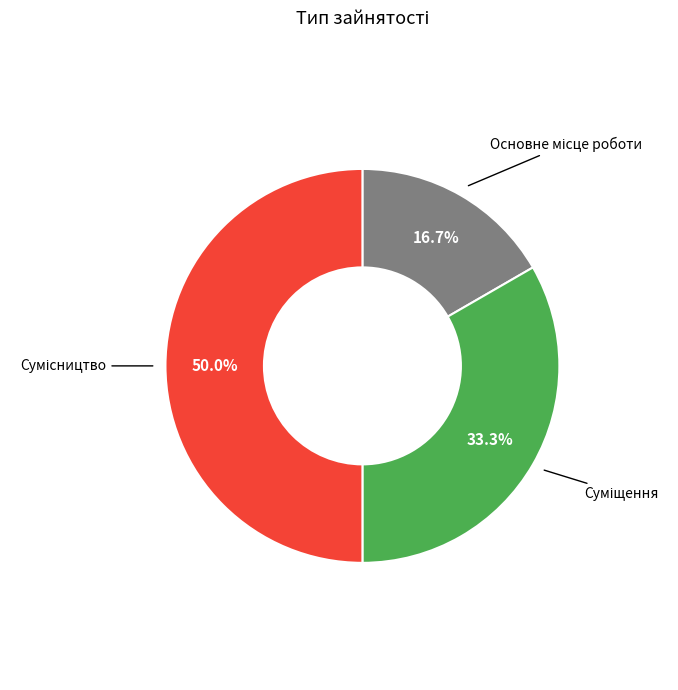

What is the change in value from Основне місце роботи to Суміщення?

+1